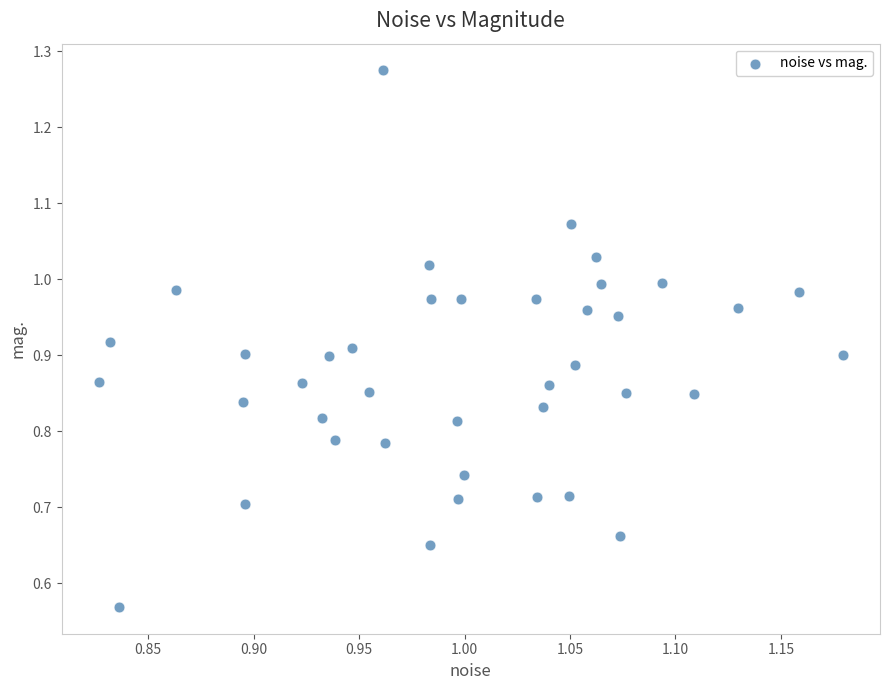

What is the range of X values (max minus min)?

0.4